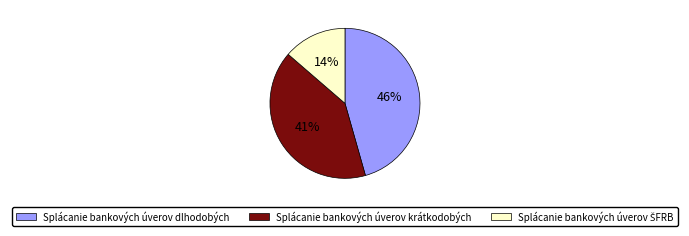

Do Splácanie bankových úverov krátkodobých and Splácanie bankových úverov dlhodobých together represent more than half of the pie?

Yes